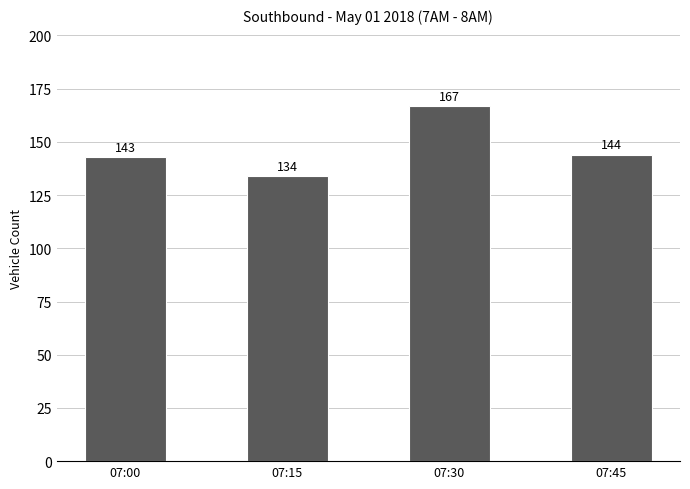

The chart shows a value of 167 at 07:30. True or false?

True